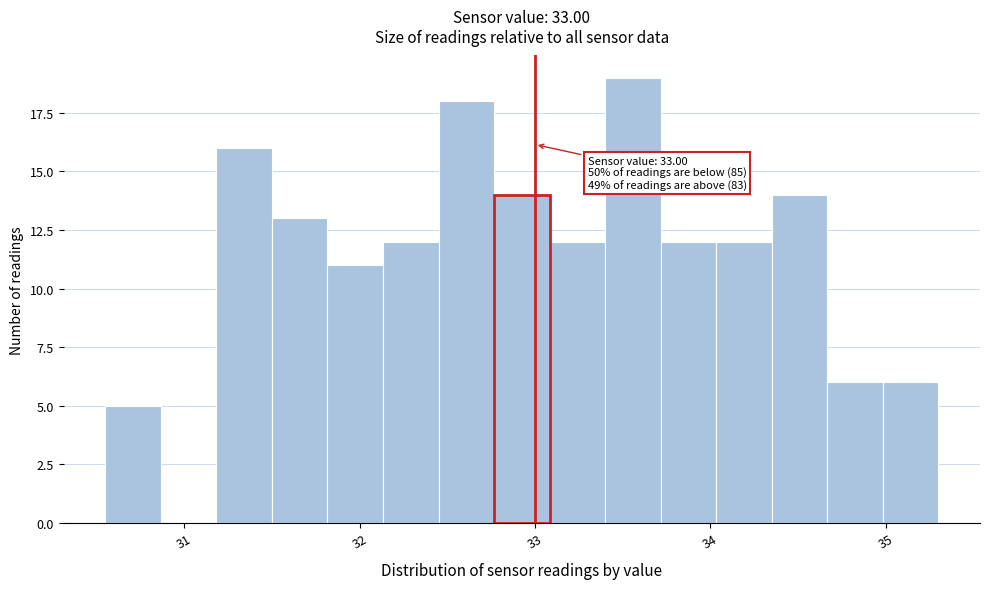

Around what value on the x-axis is the tallest bar? Give the approximate position of its centre, as read against the axis.

33.6